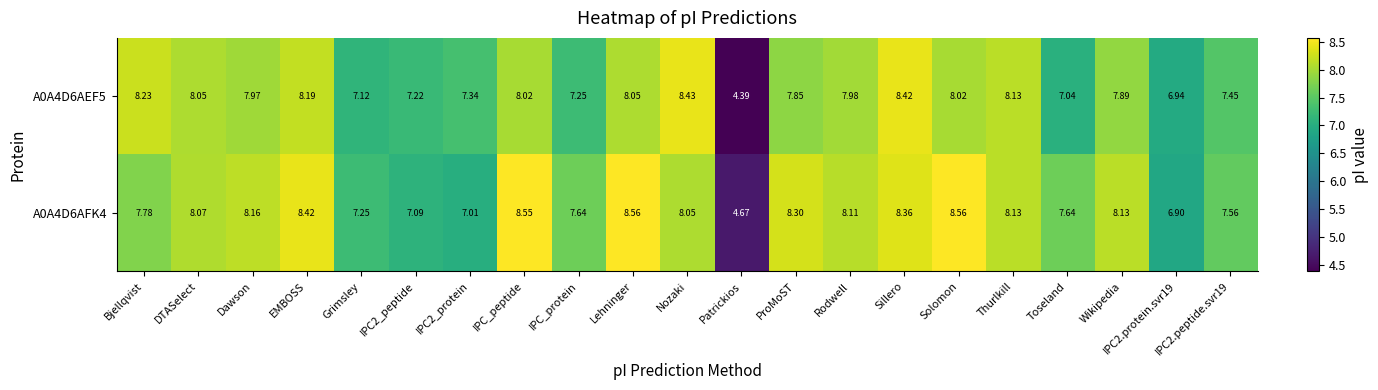

How many data points in A0A4D6AFK4 are less than 8?

9